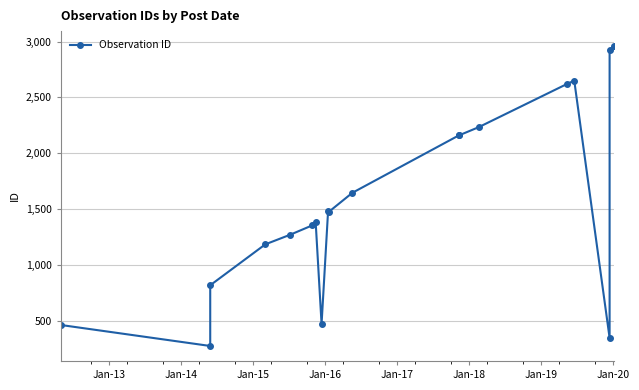

Reading left to right, list all the values displayed in this chart.

465	277	820	1186	1272	1355	1388	473	1484	1477	1647	2163	2162	2234	2621	2650	349	2921	2959